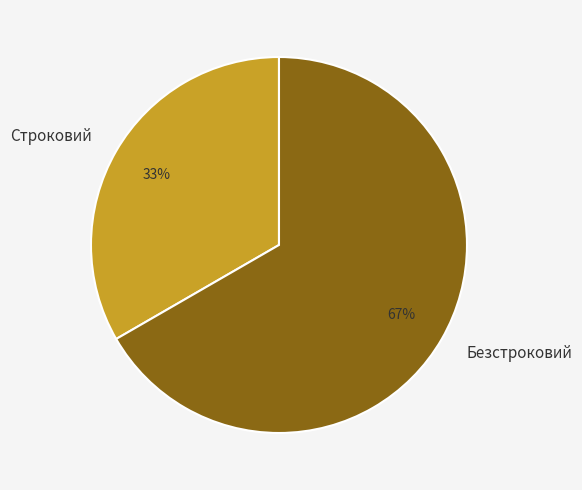

Approximately how many times larger is the value at Строковий compared to Безстроковий?

0.5